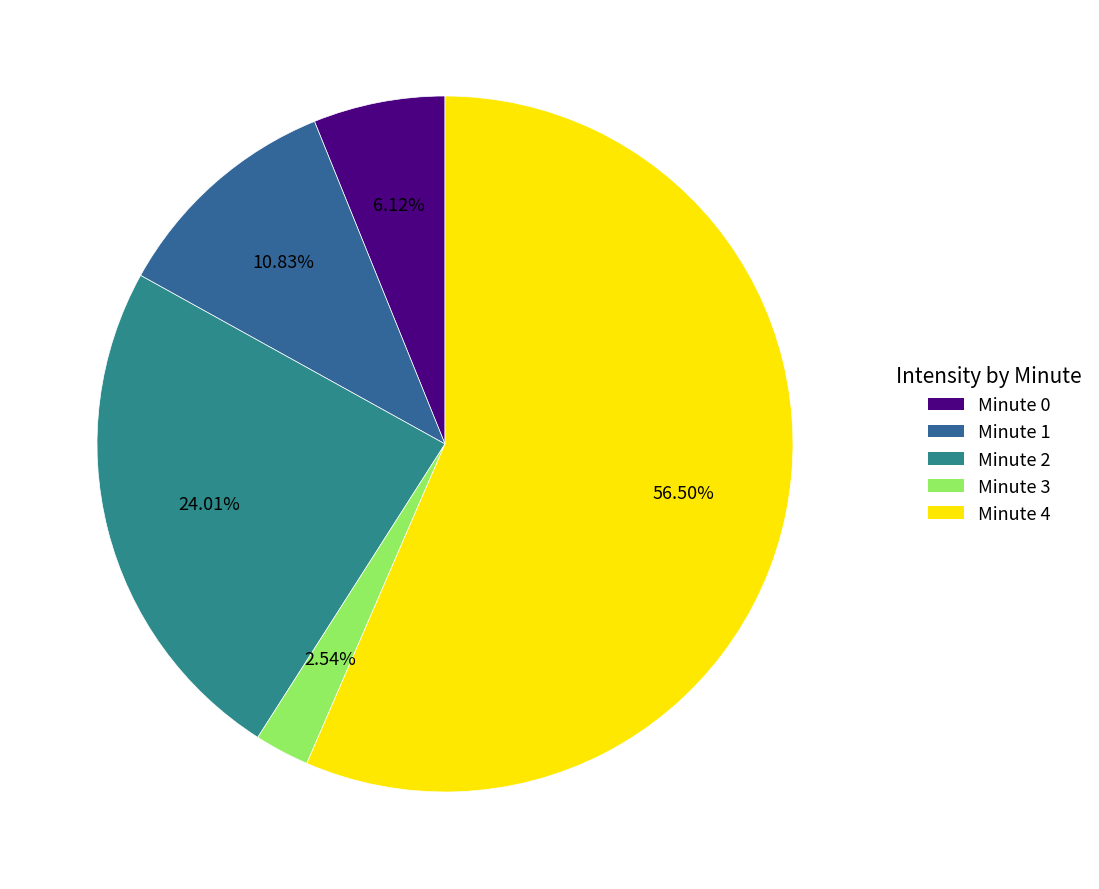

To the nearest percent, what portion does Minute 0 represent?

6%